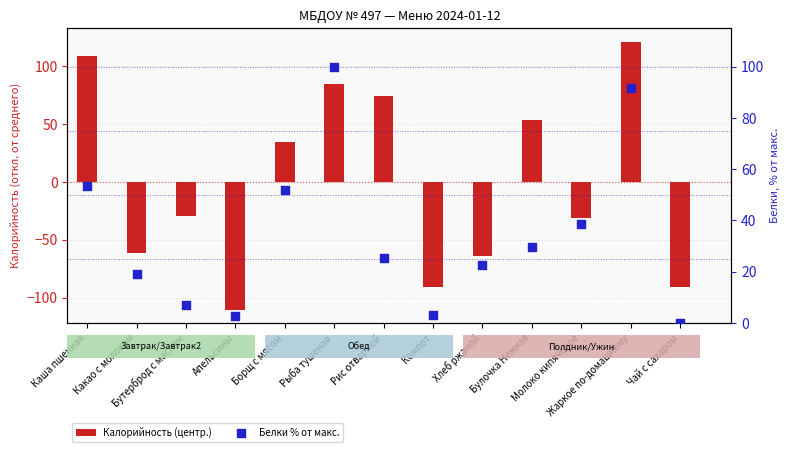

What is the total value across all series at Молоко кипяченое?

7.3